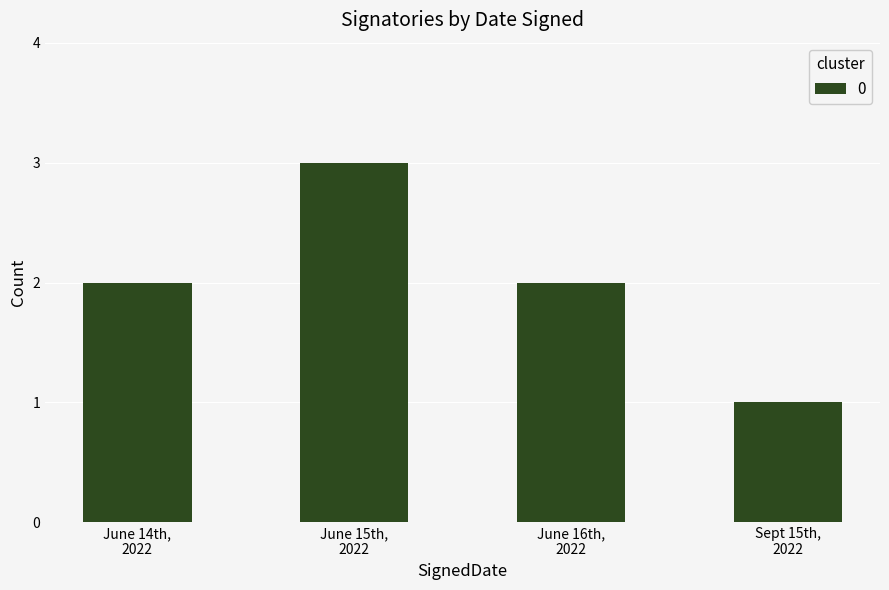

What is the label of the 4th bar from the right?

June 14th,
2022